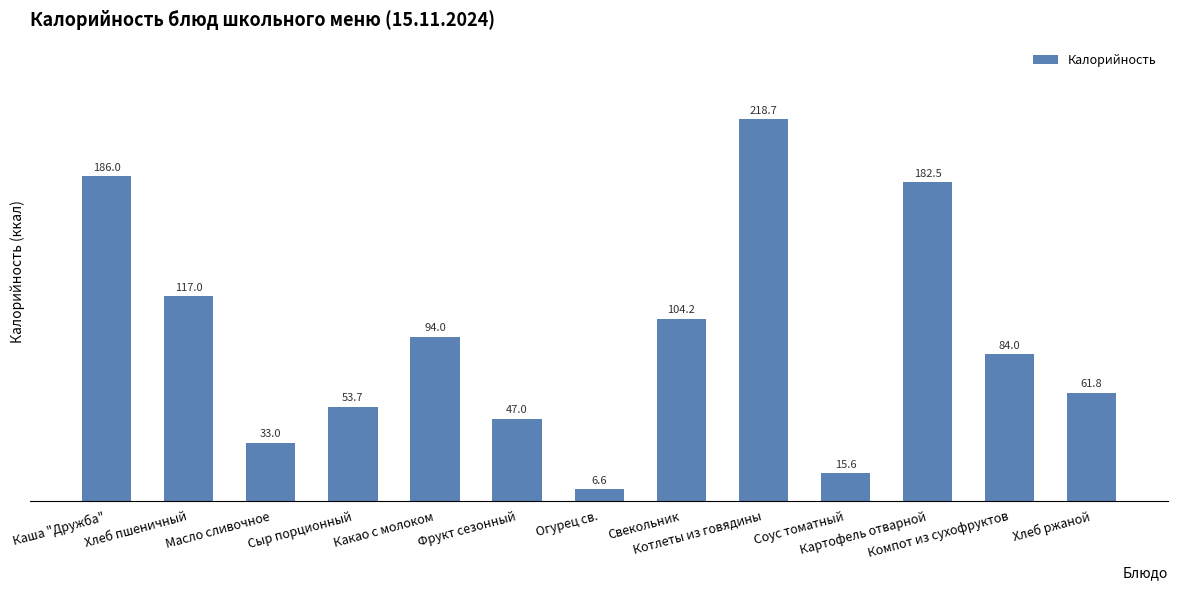

List the labels in order of value, smallest first.

Огурец св., Соус томатный, Масло сливочное, Фрукт сезонный, Сыр порционный, Хлеб ржаной, Компот из сухофруктов, Какао с молоком, Свекольник, Хлеб пшеничный, Картофель отварной, Каша "Дружба", Котлеты из говядины